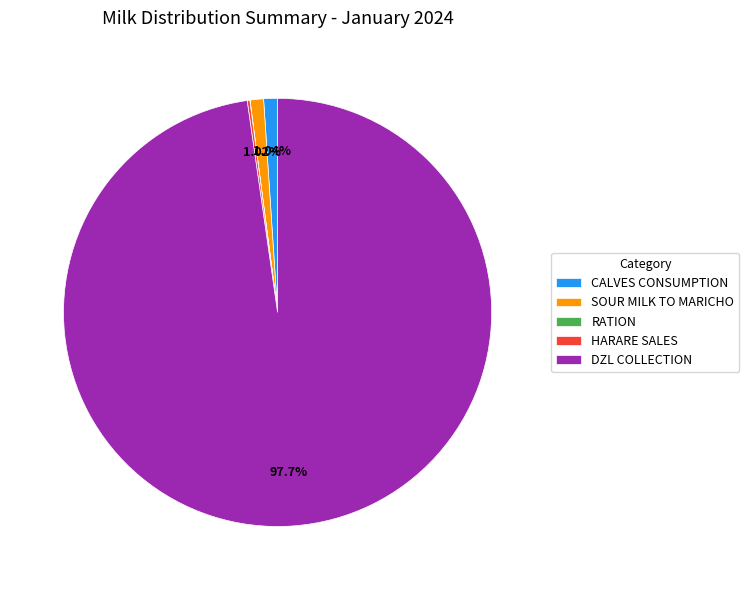

Approximately how many times larger is the value at CALVES CONSUMPTION compared to SOUR MILK TO MARICHO?

1.0